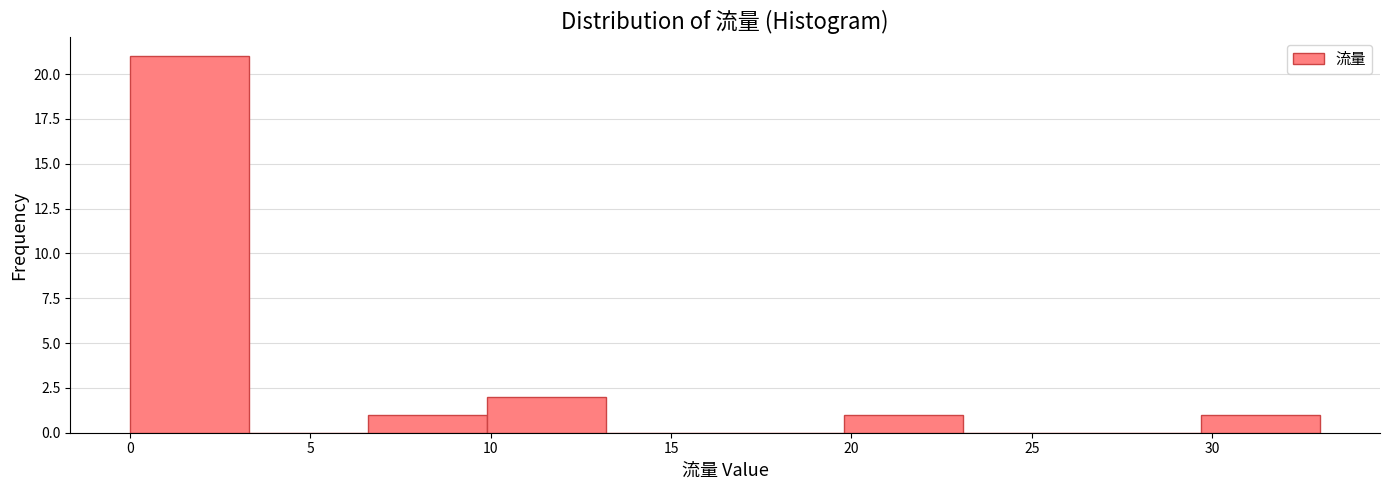

Reading left to right, transcribe this chart: for each bar, give the range it covers on the x-axis and its height. Neither the bar edges nor the heights are printed on the chart, so give them approximately, as read against the axes.

0.0 to 3.3: 21
3.3 to 6.6: 0
6.6 to 9.9: 1
9.9 to 13.2: 2
13.2 to 16.5: 0
16.5 to 19.8: 0
19.8 to 23.1: 1
23.1 to 26.4: 0
26.4 to 29.7: 0
29.7 to 33.0: 1